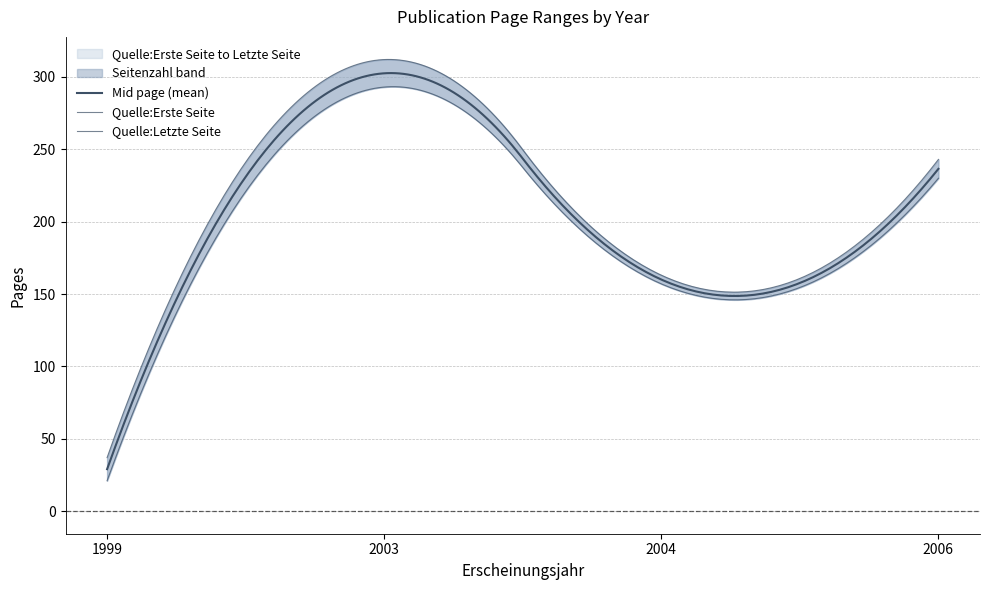

Reading right to left, what are all the values shown in this chart?

Seitenzahl: 2006=13	2004=6	2003=19	1999=16
Quelle:Erste Seite: 2006=230	2004=157	2003=293	1999=21
Quelle:Letzte Seite: 2006=243	2004=163	2003=312	1999=37